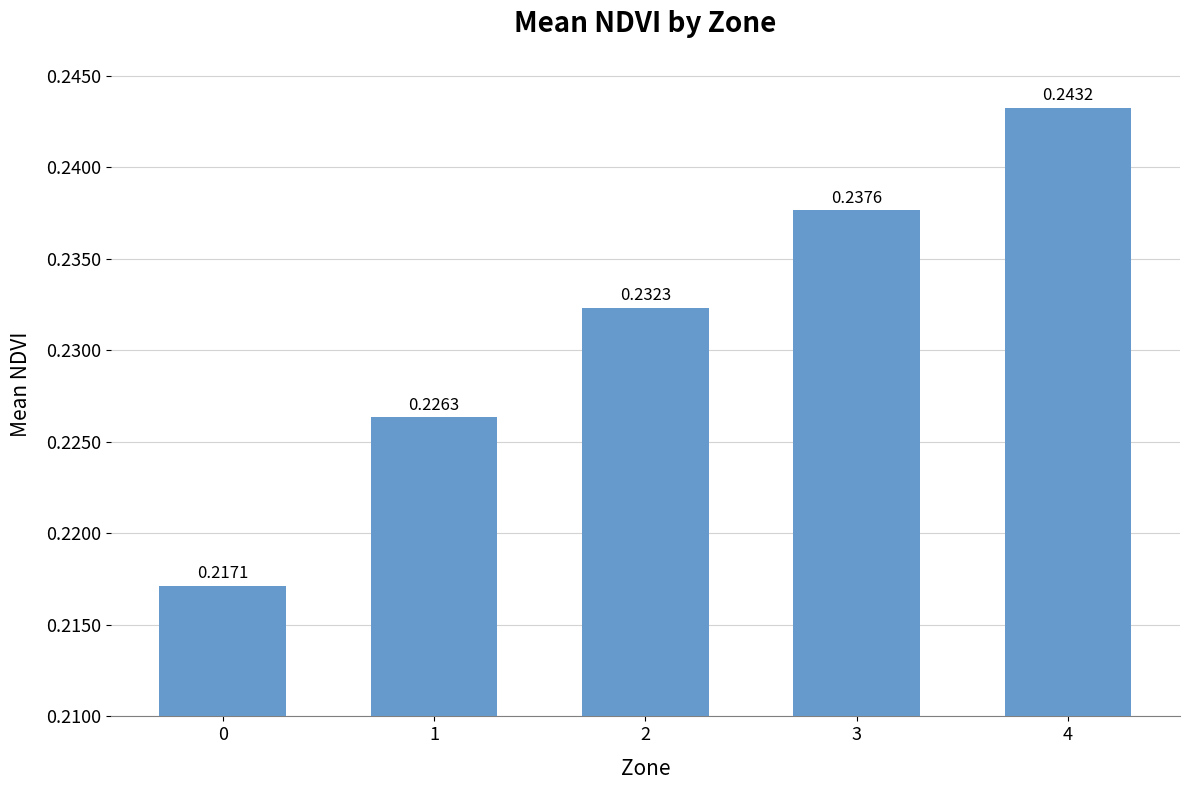

What is the sum of the values at 2 and 4?

0.5